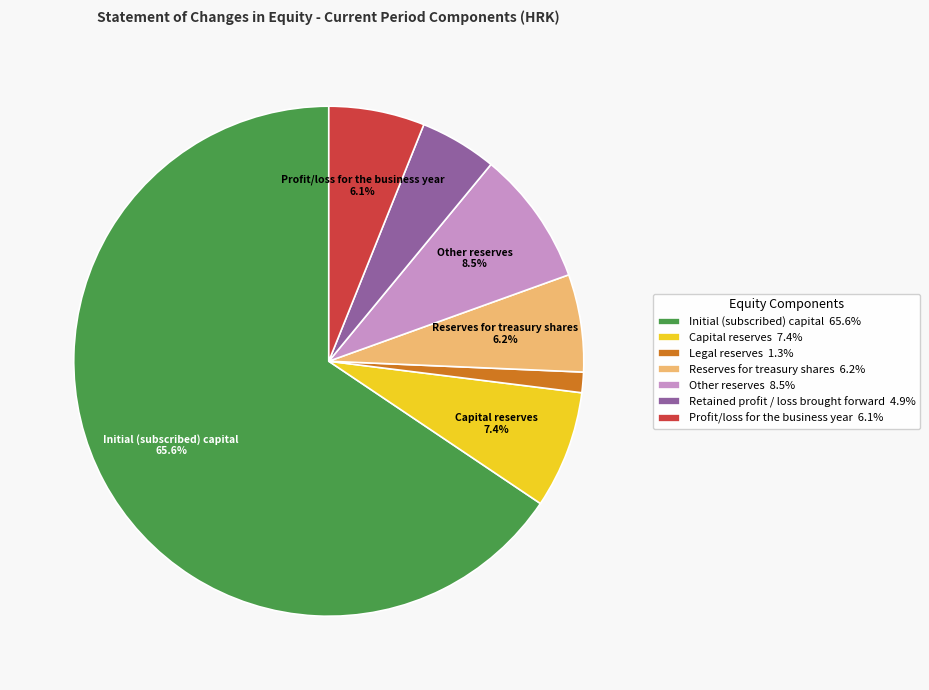

Does Other reserves 8.5% account for over 50% of the chart?

No